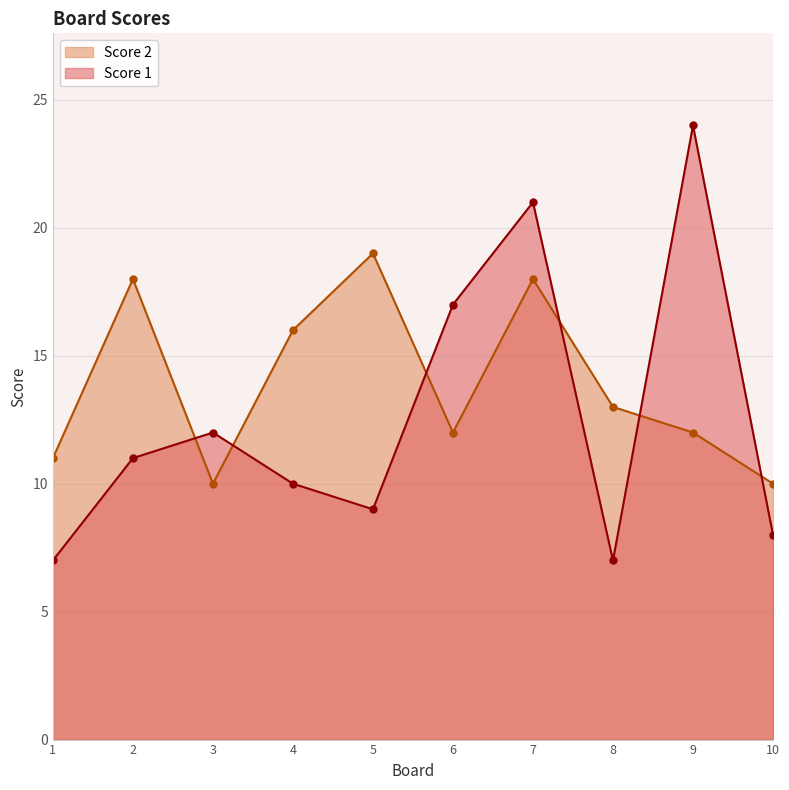

True or false: Score 1 has more than 1 points higher than both neighbors.

True